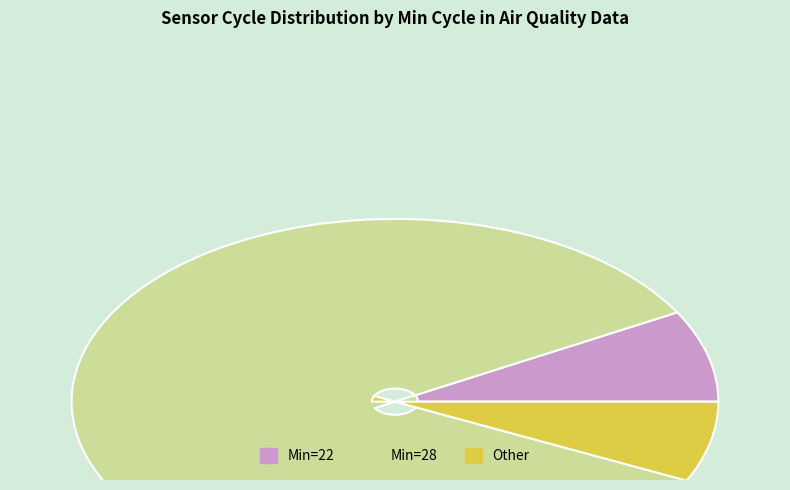

Is there any slice that represents more than half of the pie?

Yes